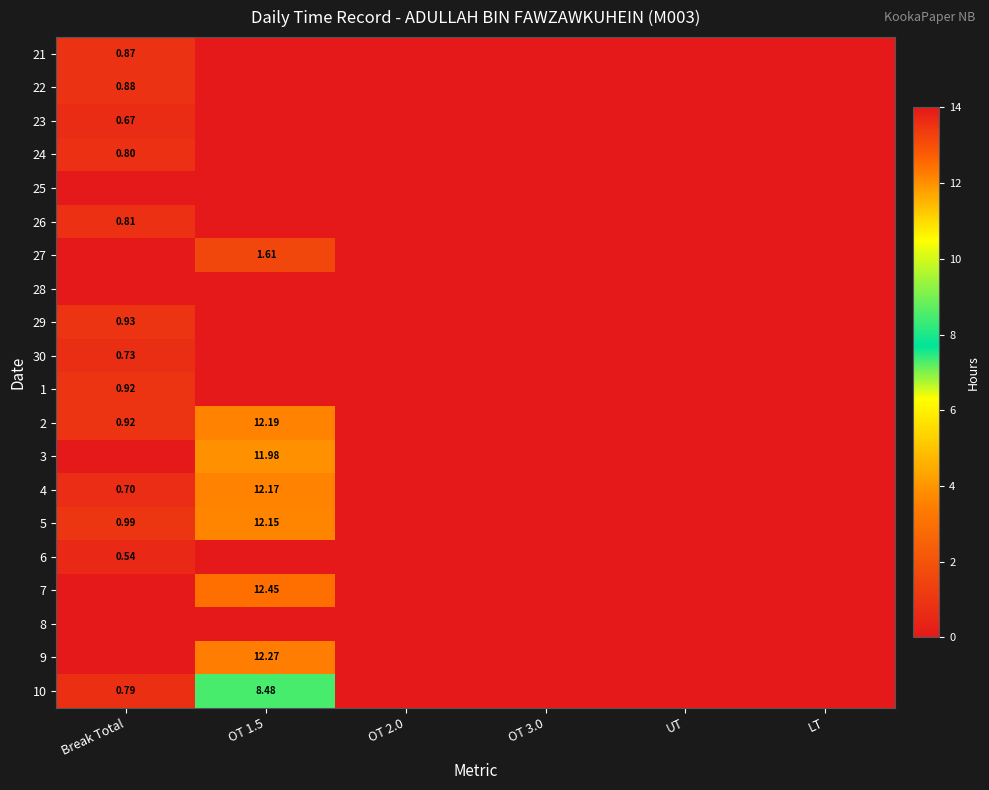

What is the difference between the maximum and minimum values in the 10 series?

8.5